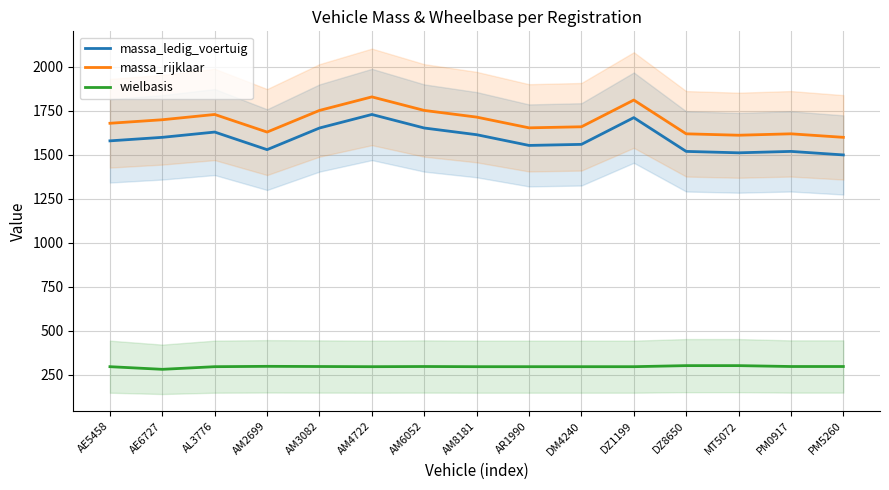

How many lines are shown in the chart?

3